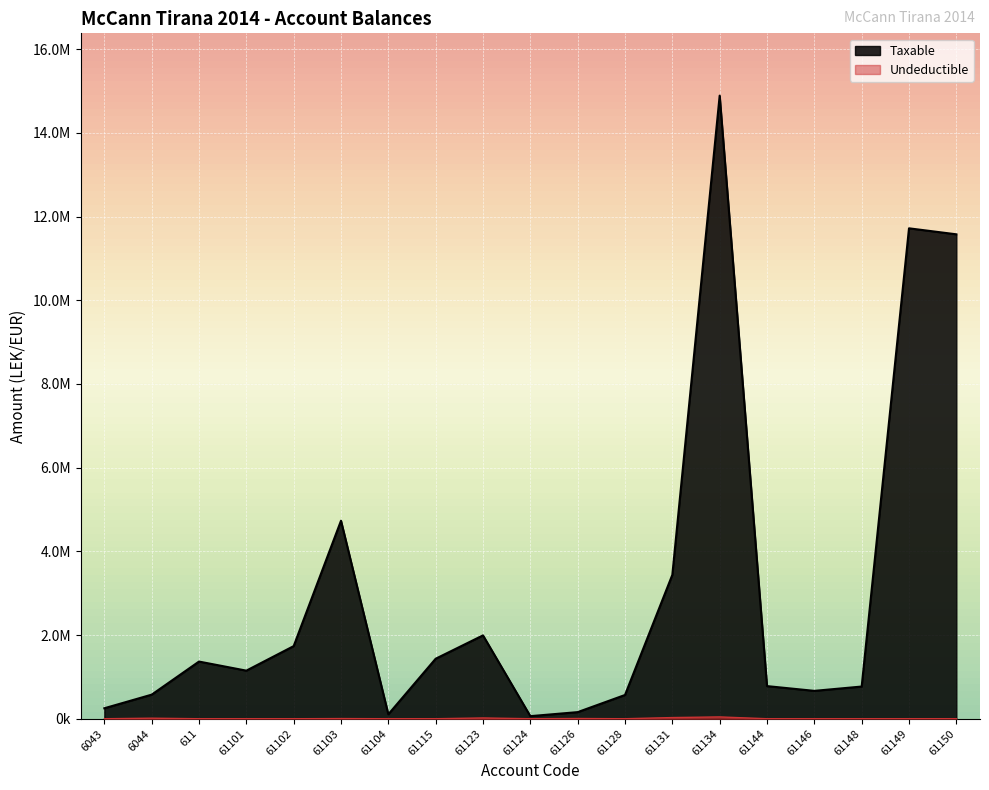

At which category is the sum across all series the highest?

61134